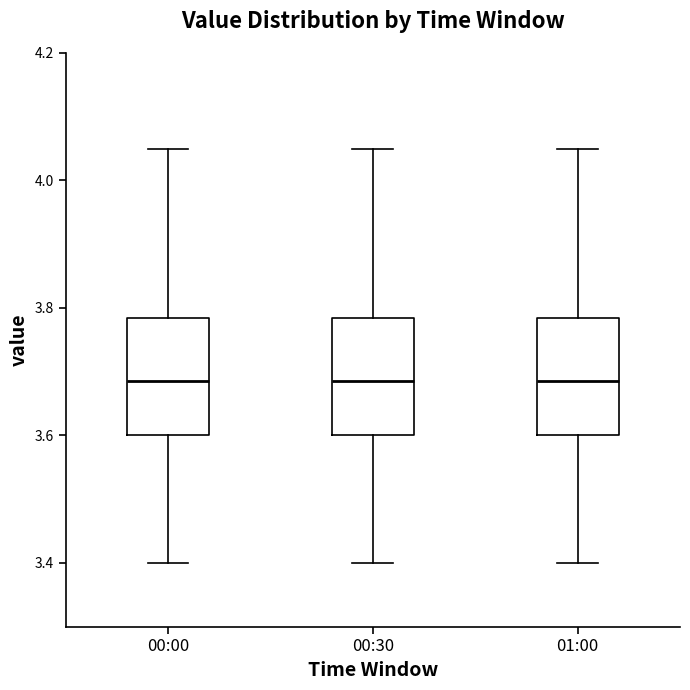

Where is the upper edge of the box for 00:30 on the y-axis? The values are not printed on the chart, so give them approximately, as read against the axis.

3.78